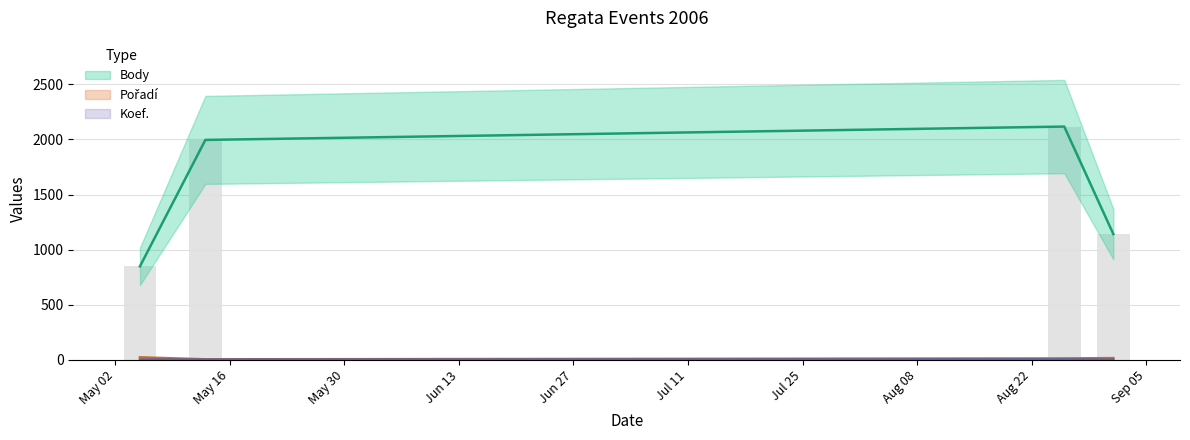

The value of Pořadí at 2006-09-01 is 7. True or false?

False